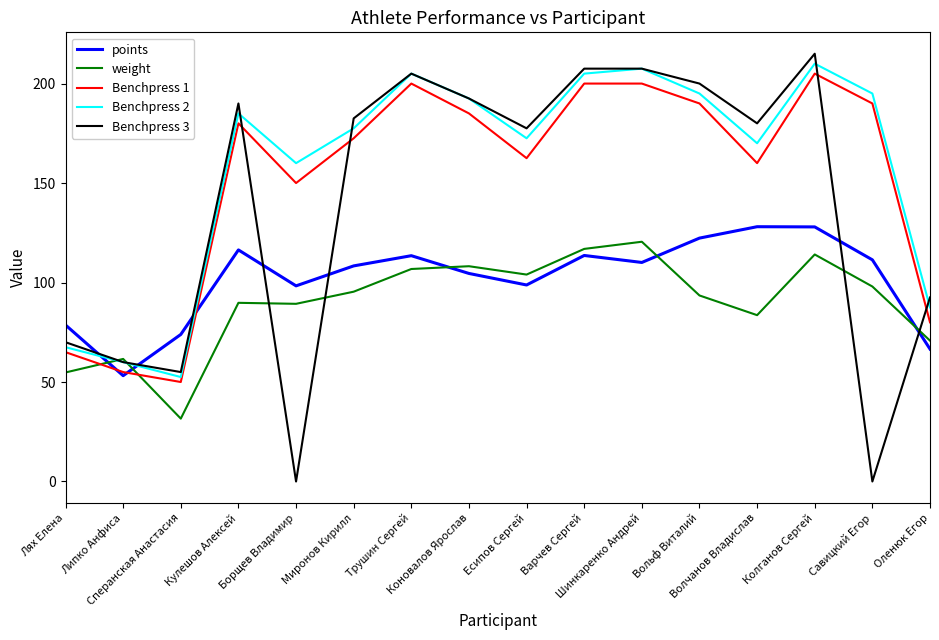

After their last crossing, which series has the higher values: weight or Benchpress 1?

Benchpress 1